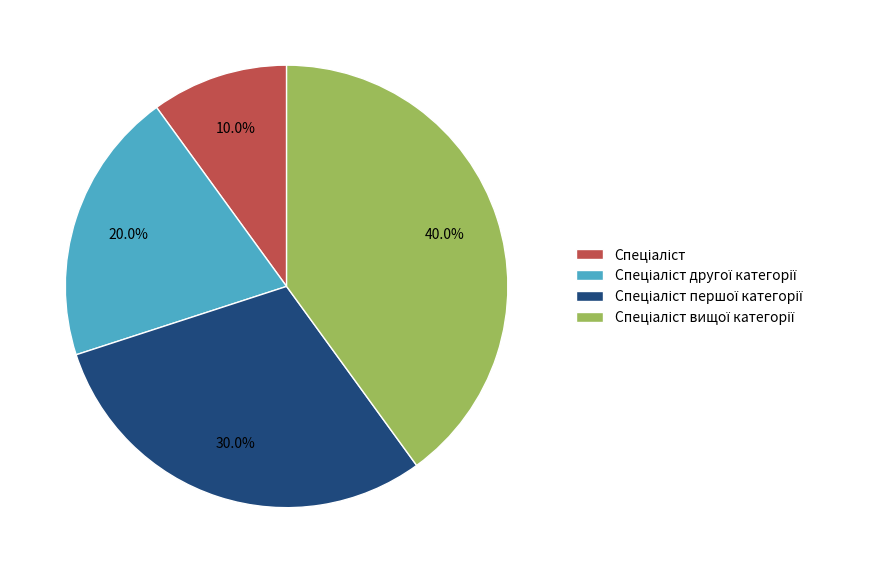

Is there a majority slice in this chart?

No